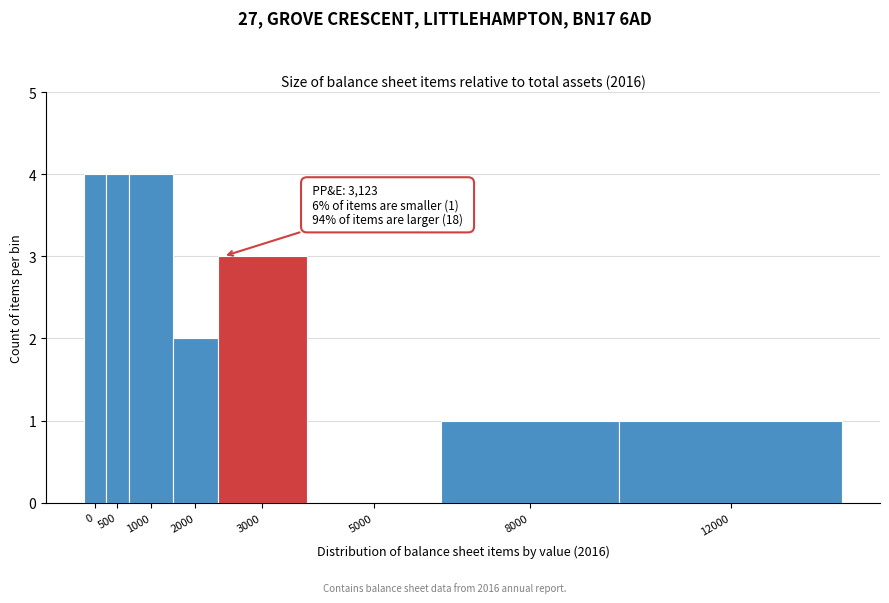

Reading left to right, transcribe all the data shown in this chart.

0=4	500=4	1000=4	2000=2	3000=3	5000=0	8000=1	12000=1